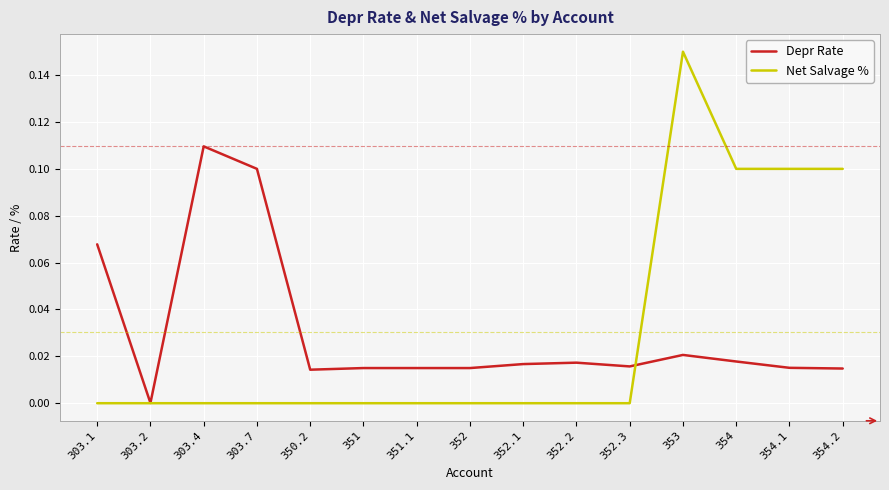

Which category has the highest value across all series?

353